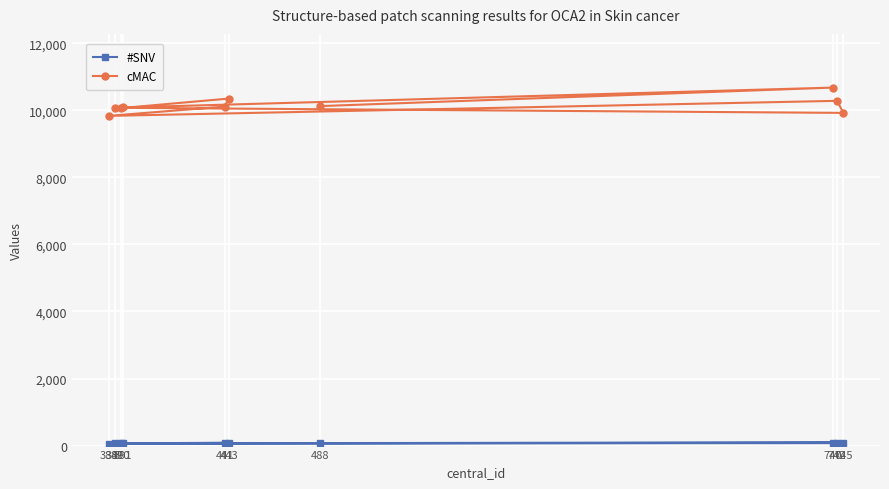

What is the average value of the cMAC series?

10156